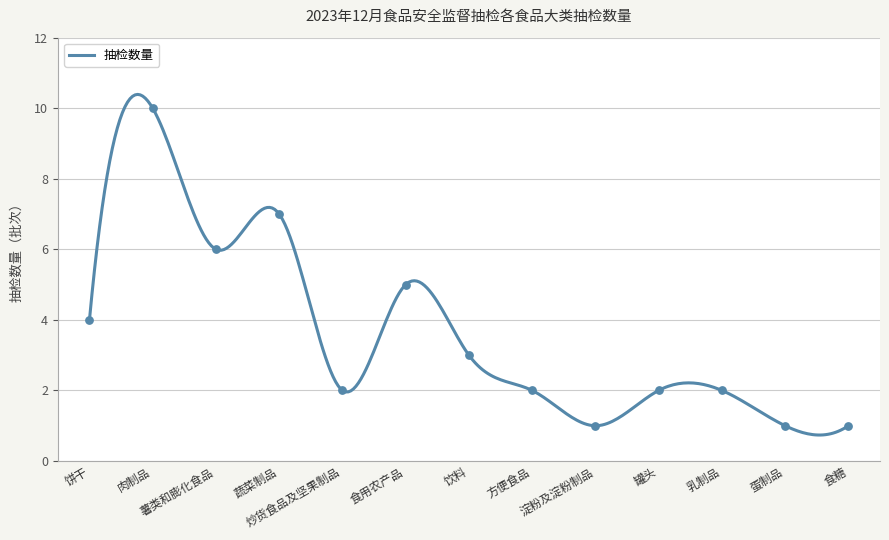

What is the change in value from 薯类和膨化食品 to 饮料?

-3